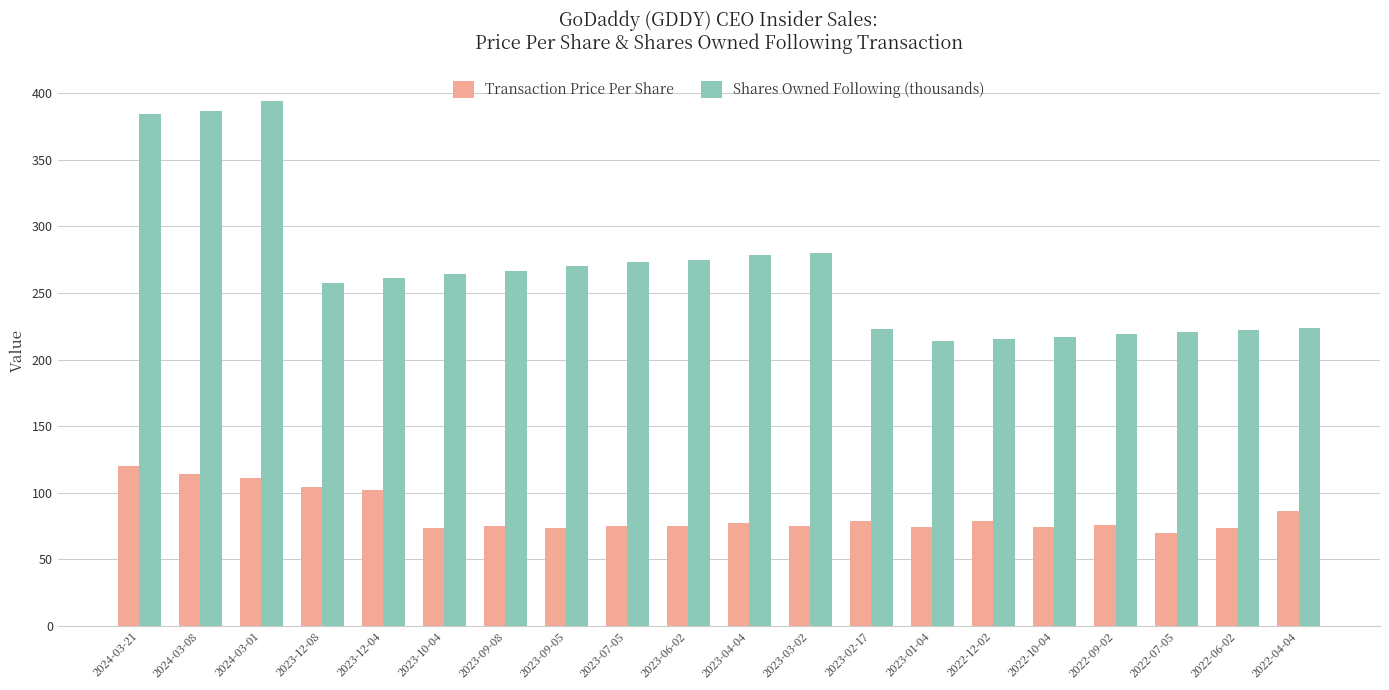

What is the label of the 17th bar from the left?

2022-09-02